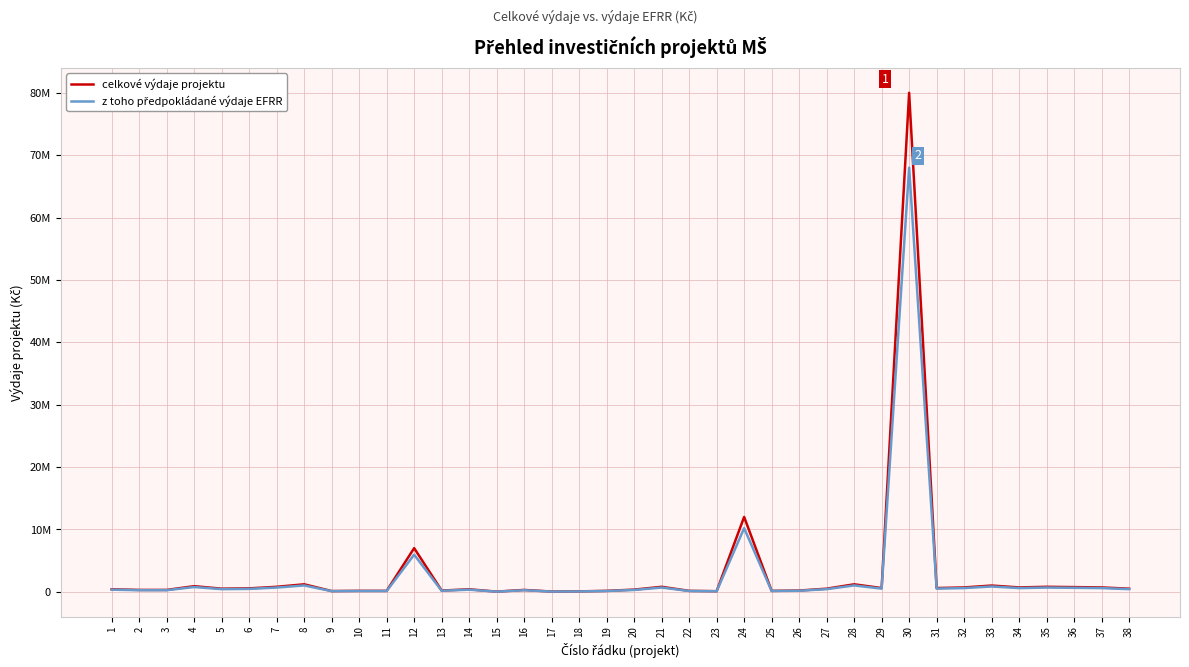

At which category does z toho předpokládané výdaje EFRR reach its first local valley?

5